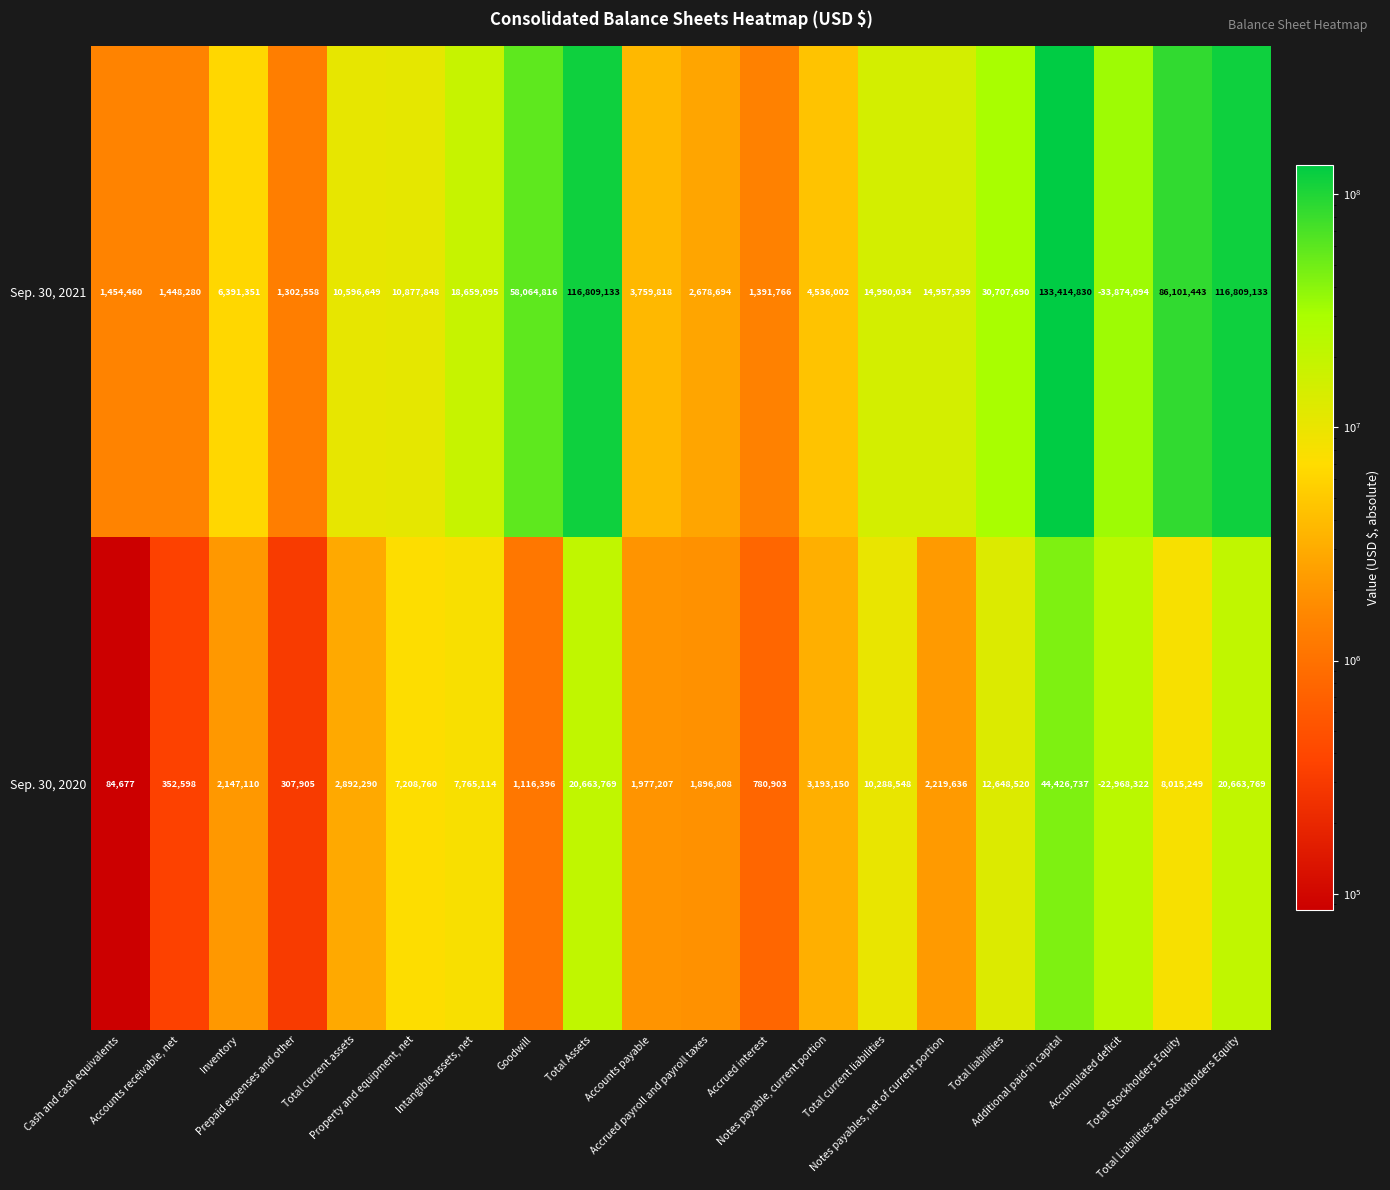

What is the difference between the maximum and minimum values in the Sep. 30, 2021 series?

167288924